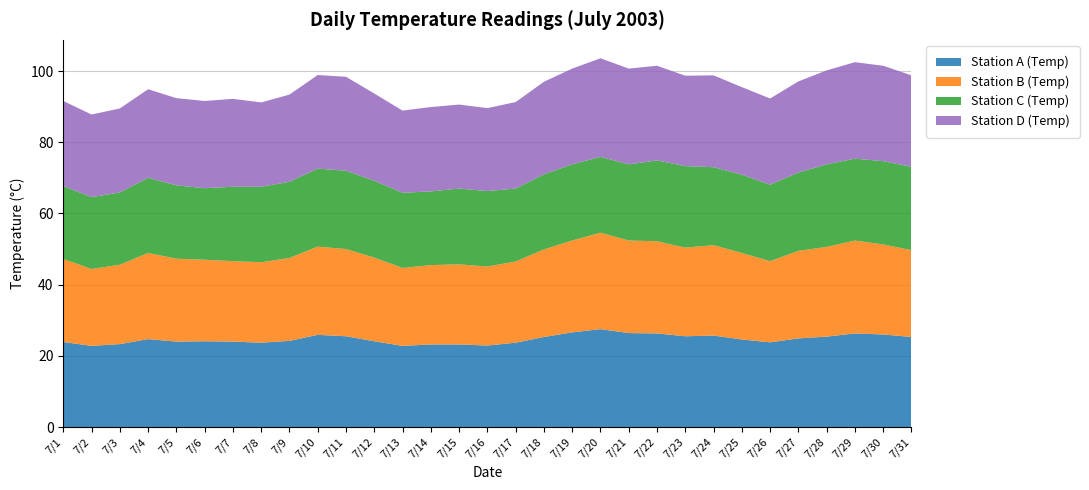

Reading left to right, transcribe all the data shown in this chart.

Station A (Temp): 23.9	22.8	23.3	24.7	24.0	24.1	24.0	23.7	24.2	25.9	25.5	24.1	22.8	23.2	23.2	22.9	23.7	25.3	26.6	27.5	26.4	26.3	25.5	25.7	24.6	23.8	24.9	25.4	26.3	26.0	25.3
Station B (Temp): 23.3	21.6	22.3	24.2	23.3	22.9	22.6	22.6	23.3	24.8	24.5	23.5	21.9	22.3	22.5	22.2	22.8	24.6	25.8	27.1	26.0	25.9	24.9	25.4	24.3	22.8	24.6	25.2	26.1	25.3	24.4
Station C (Temp): 20.5	20.2	20.3	21.1	20.6	20.1	20.9	21.2	21.4	21.9	22.0	21.6	21.1	20.7	21.3	21.2	20.5	21.1	21.4	21.3	21.4	22.7	22.9	21.9	22.0	21.5	22.0	23.2	23.0	23.4	23.4
Station D (Temp): 23.9	23.2	23.6	24.9	24.5	24.5	24.7	23.7	24.5	26.3	26.4	24.5	23.1	23.7	23.6	23.3	24.3	26.0	26.9	27.7	26.9	26.6	25.4	25.8	24.6	24.2	25.6	26.4	27.1	26.8	25.7